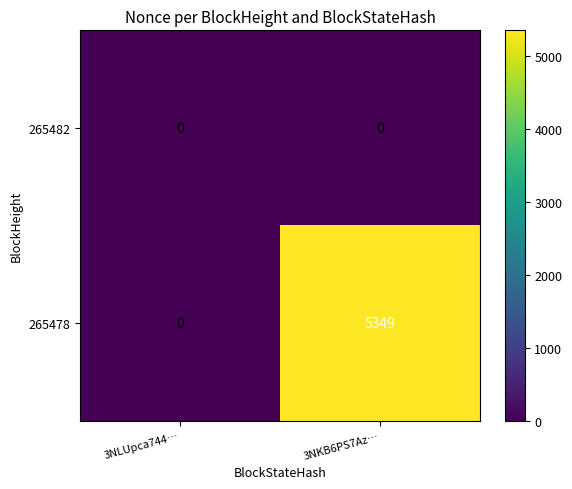

Which series has the largest total across all categories?

265478